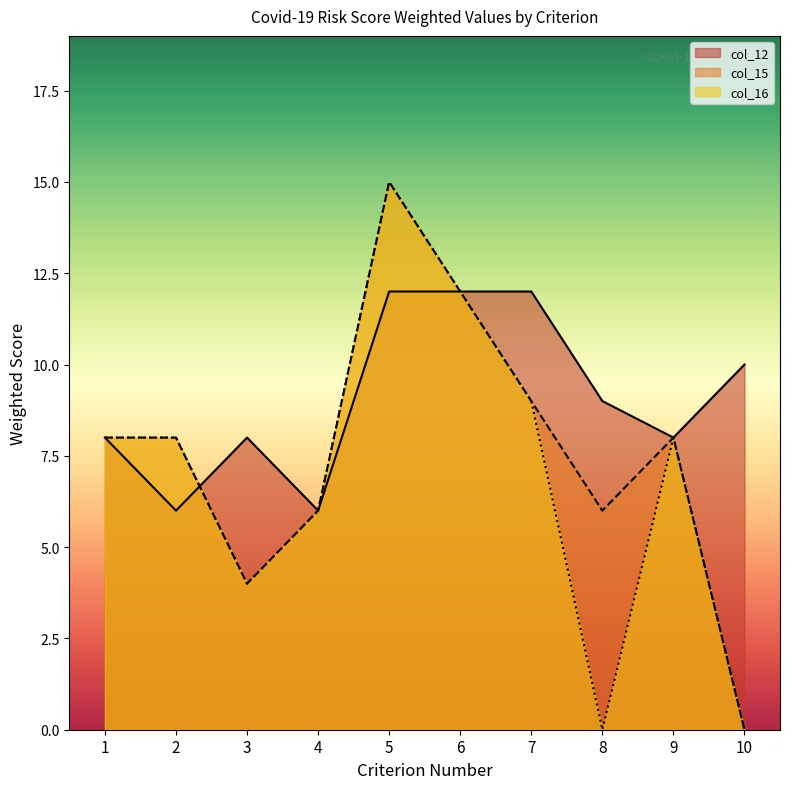

How many interior local peaks does the col_12 series have?

1